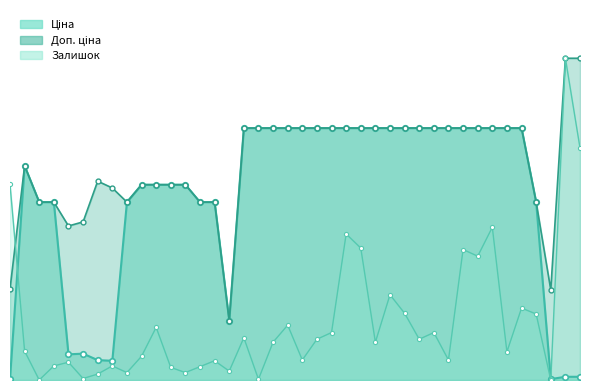

How many data points does each series have?

40